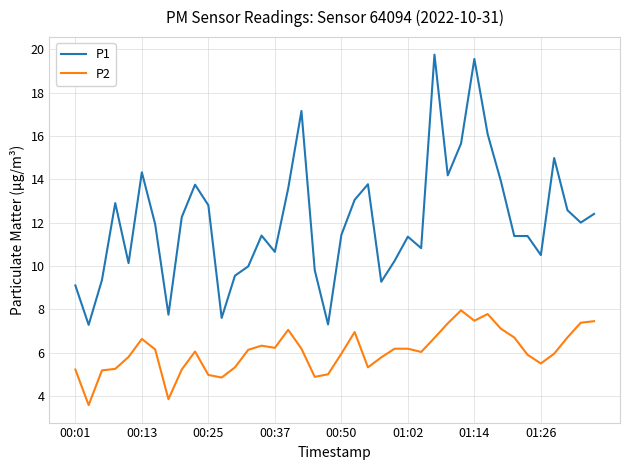

Does the chart display data point markers on the line(s)?

No